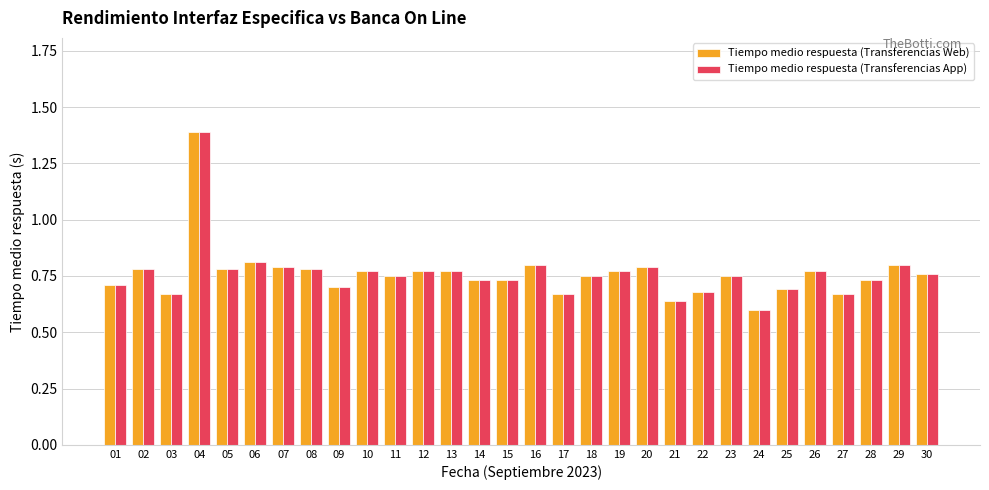

At how many categories does at least one series exceed 0?

30